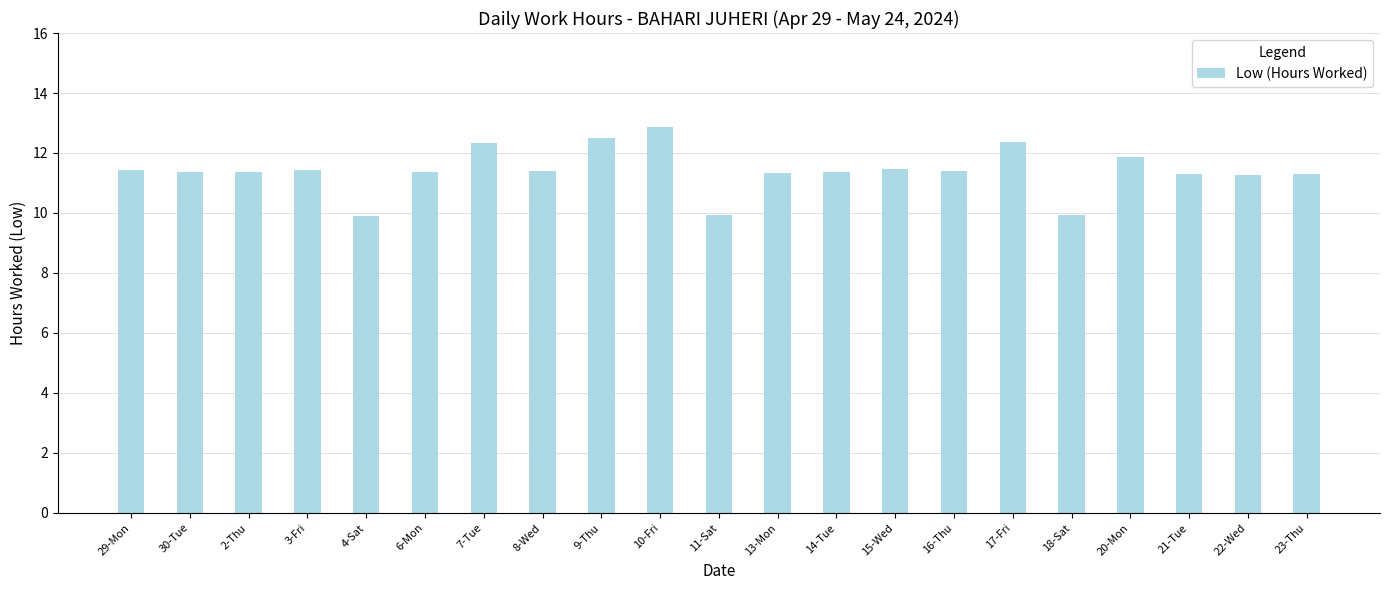

What is the sum of the values at 17-Fri and 2-Thu?

23.7